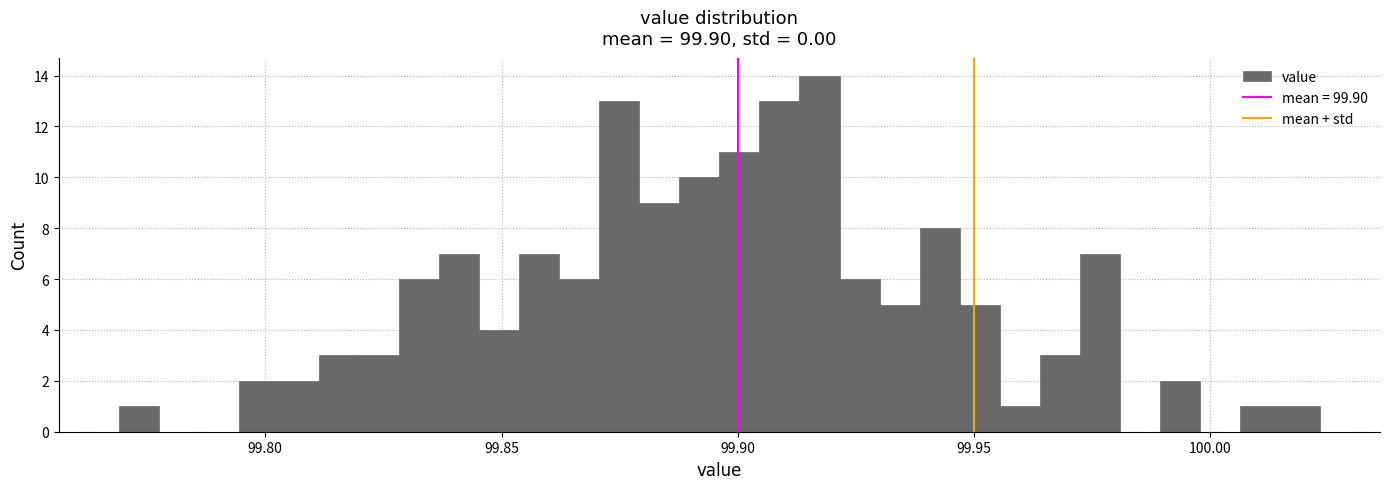

Read against the x-axis, roughly where is the centre of the tallest bar?

99.915